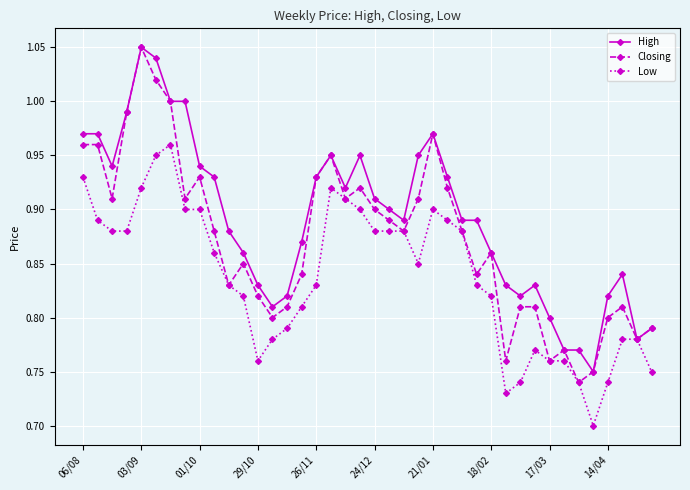

Rank the series by their average value, from highest to lowest.

High, Closing, Low